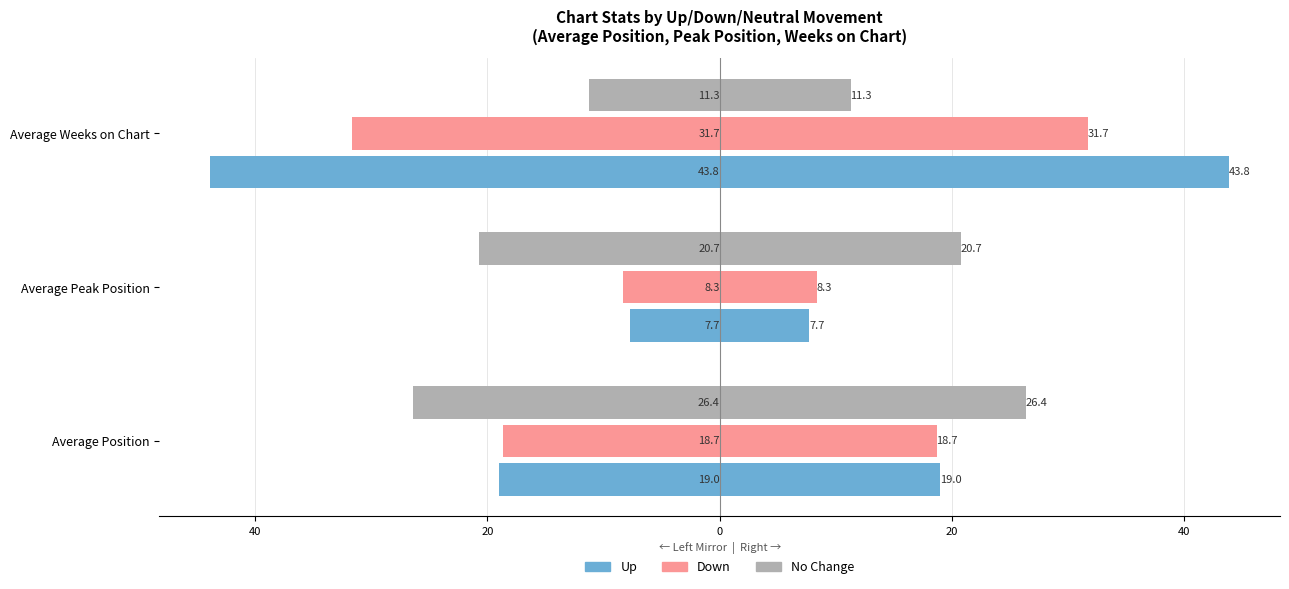

At how many categories does at least one series exceed -34?

3